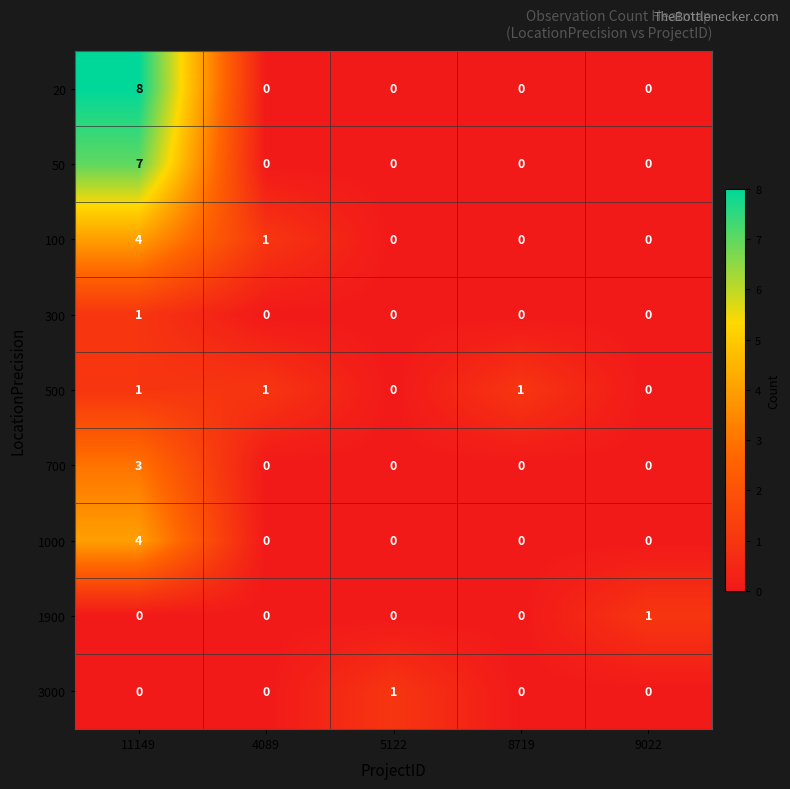

At which category does the chart reach its peak across all series?

11149